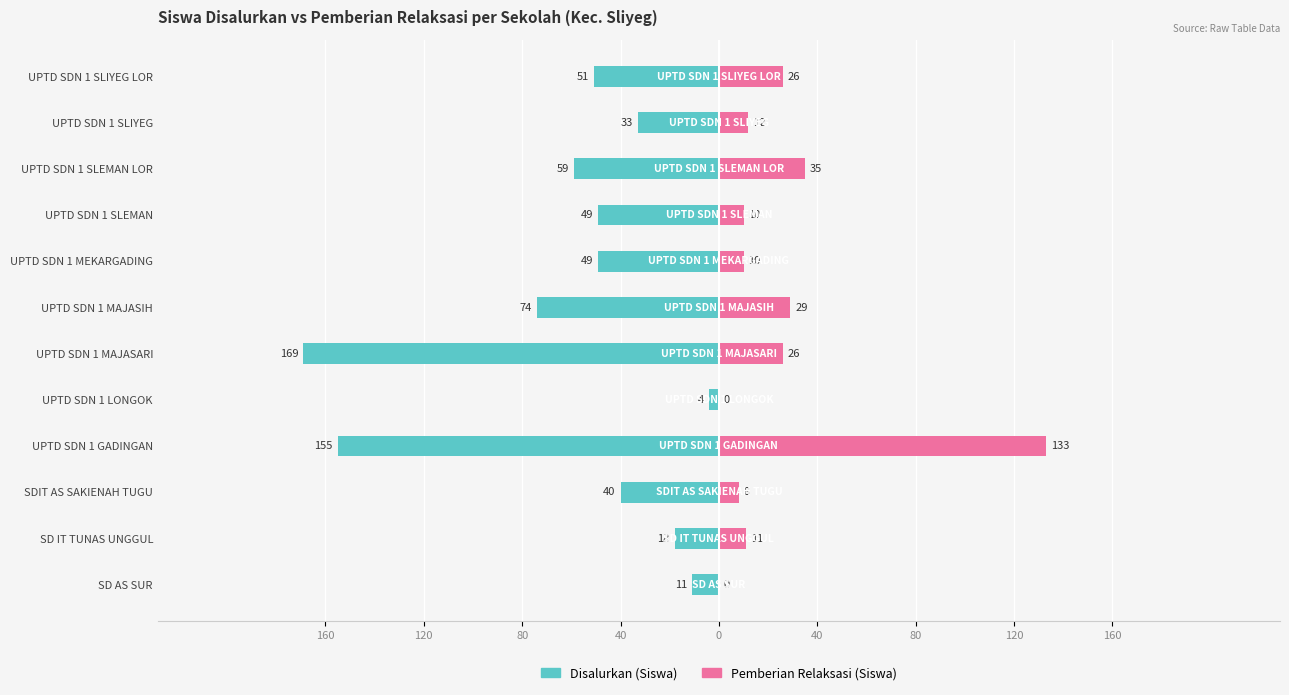

What is the average value of the Disalurkan (Siswa) series?

-59